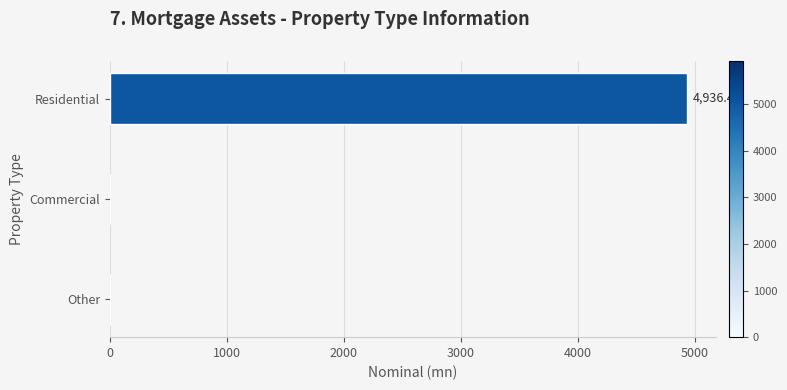

Which label corresponds to the largest value in the chart?

Residential